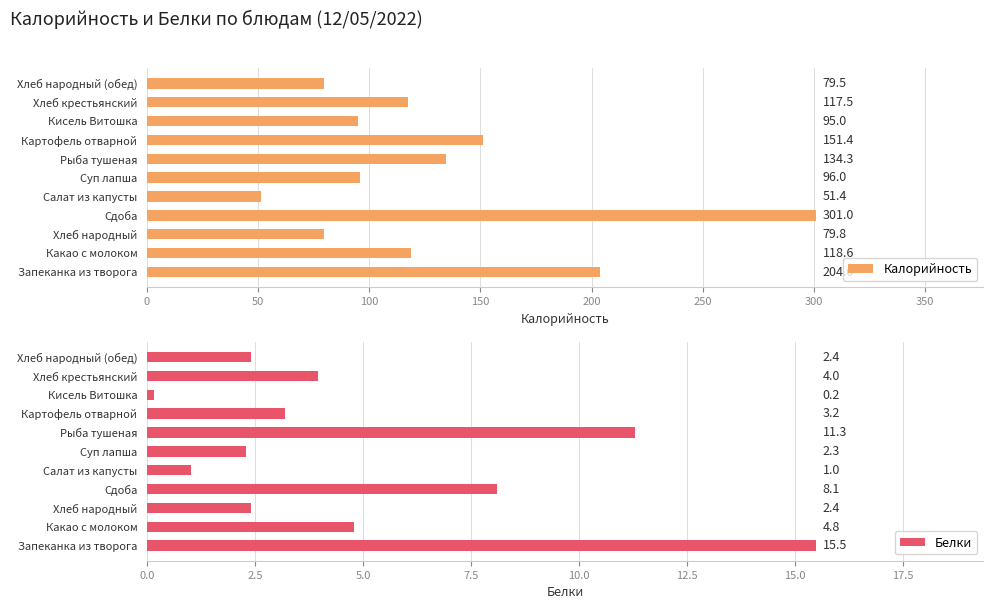

Read the Калорийность value at Какао с молоком.

118.6